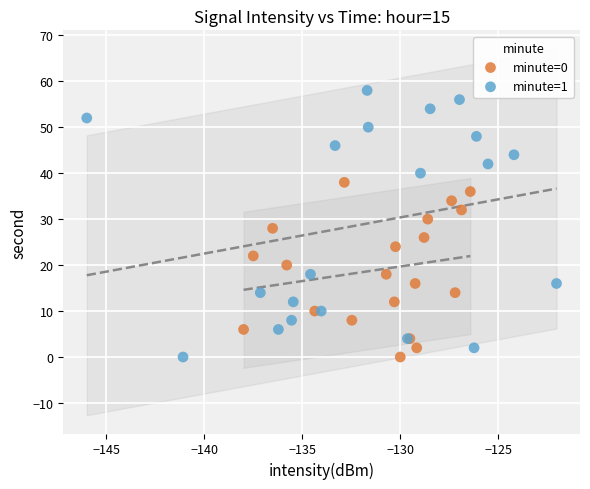

Which series contains the highest Y value?

minute=1